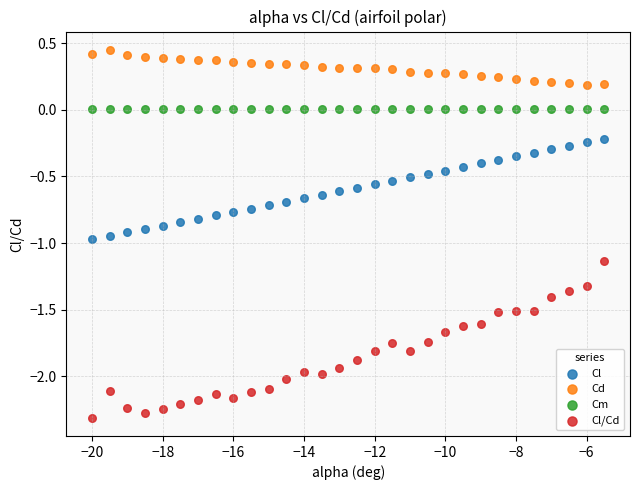

What are all the series names shown in the legend?

Cl, Cd, Cm, Cl/Cd